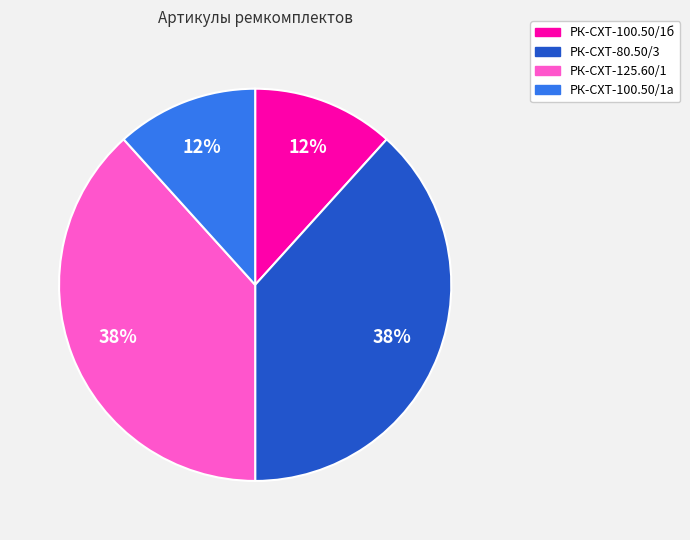

Does any single category account for the majority?

No